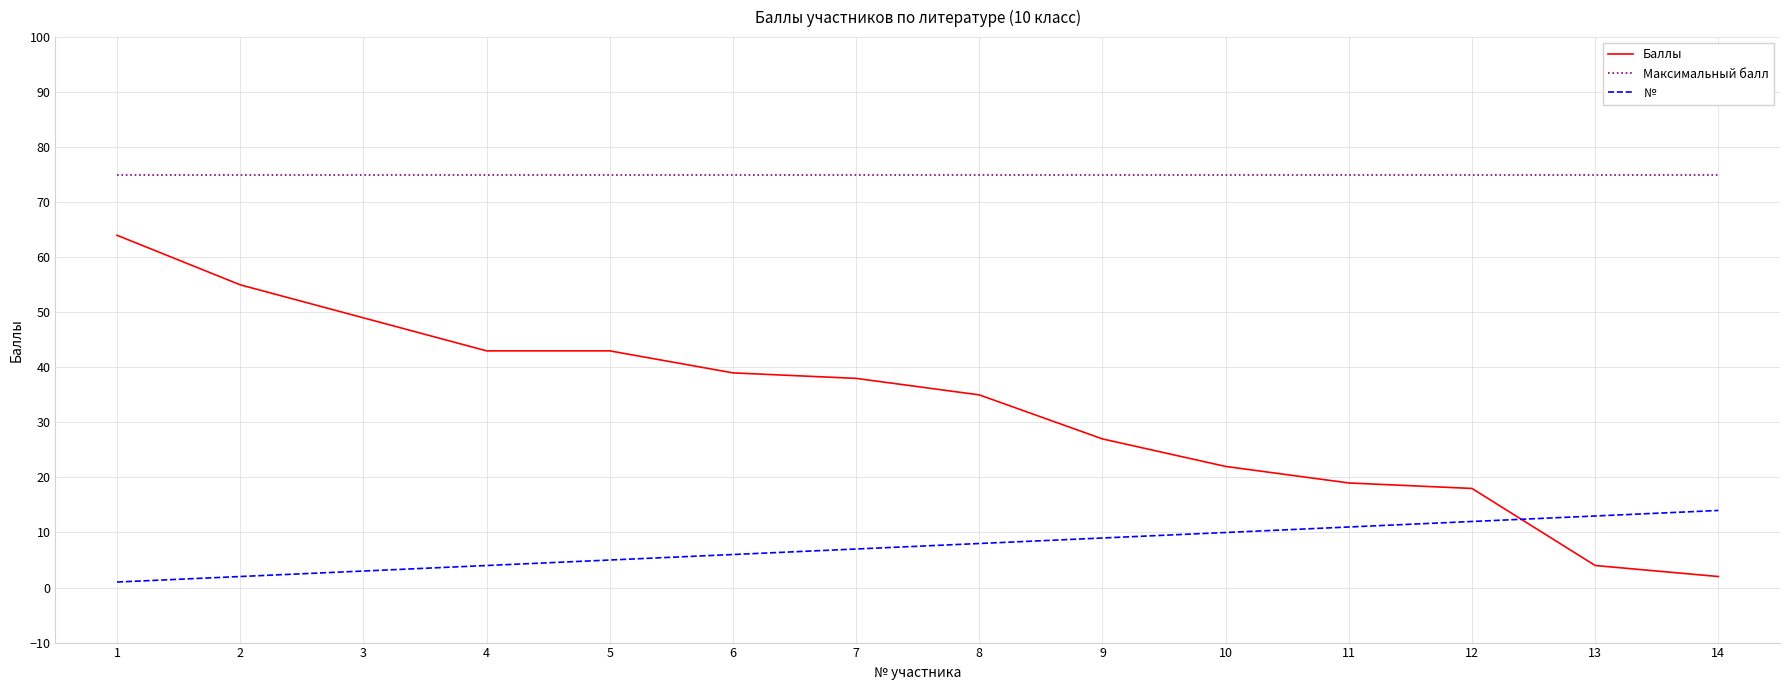

What is the difference between the Баллы values at 5 and 9?

16